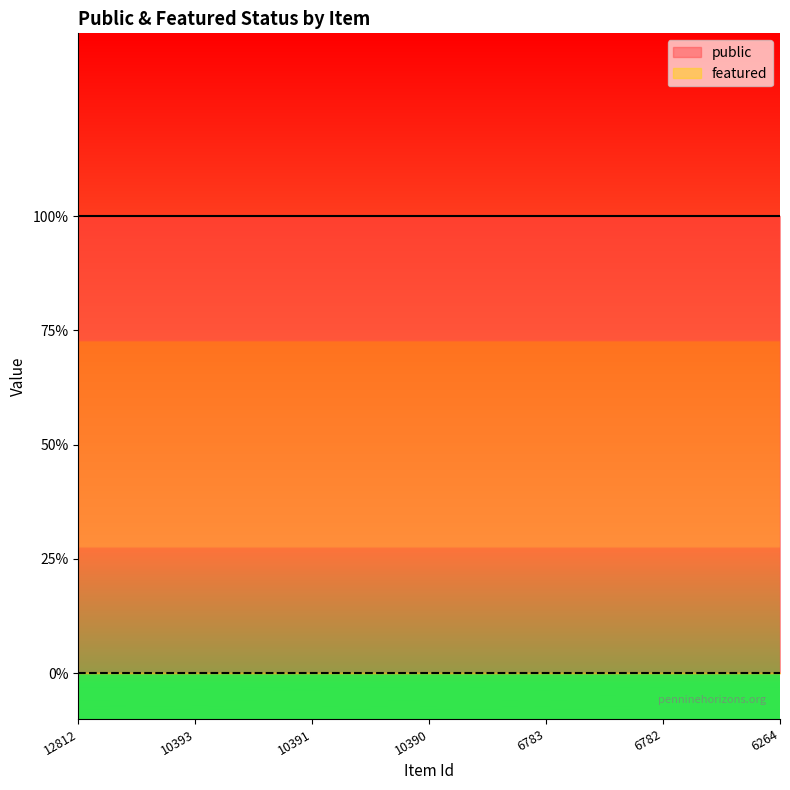

At which category is the sum across all series the highest?

12812